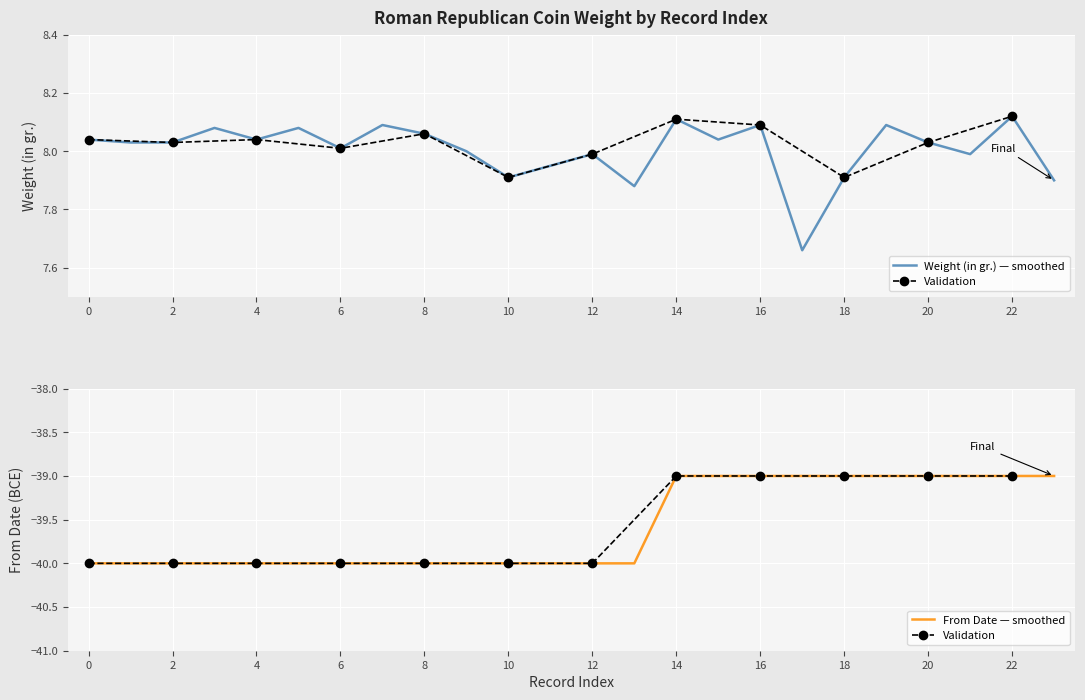

What is the minimum value for From Date — smoothed?

-40